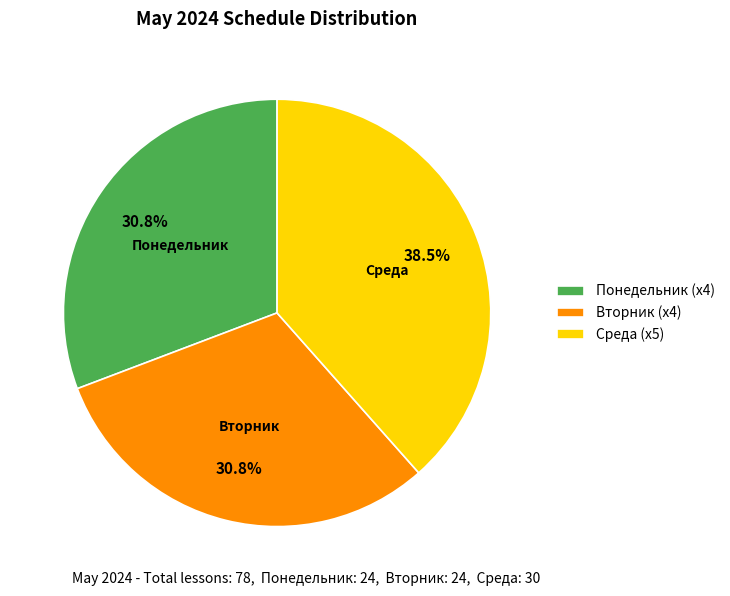

Approximately how many times larger is the value at Понедельник (x4) compared to Среда (x5)?

0.8